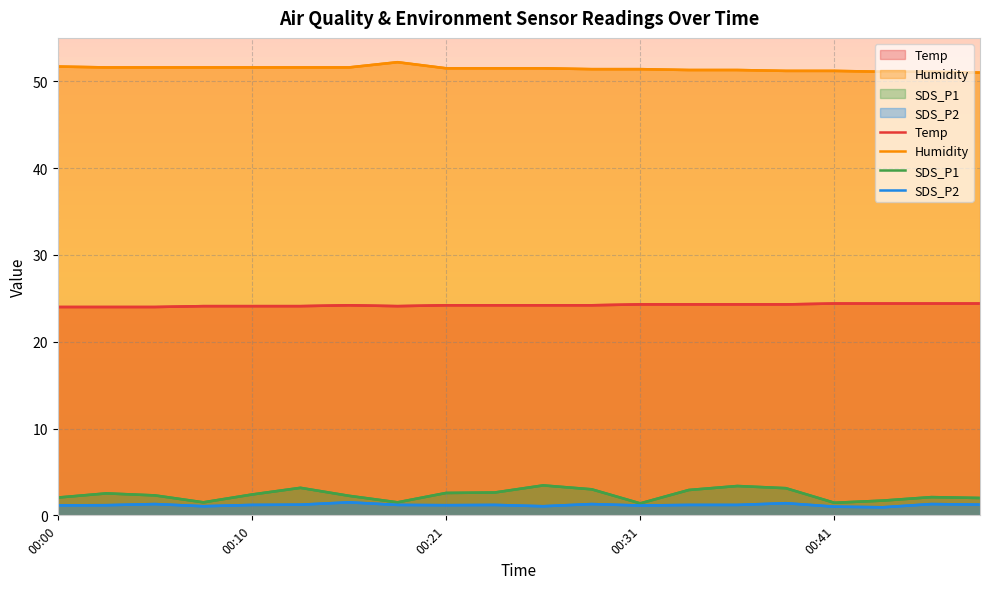

The SDS_P1 series shows 0.9 at 00:31. True or false?

False